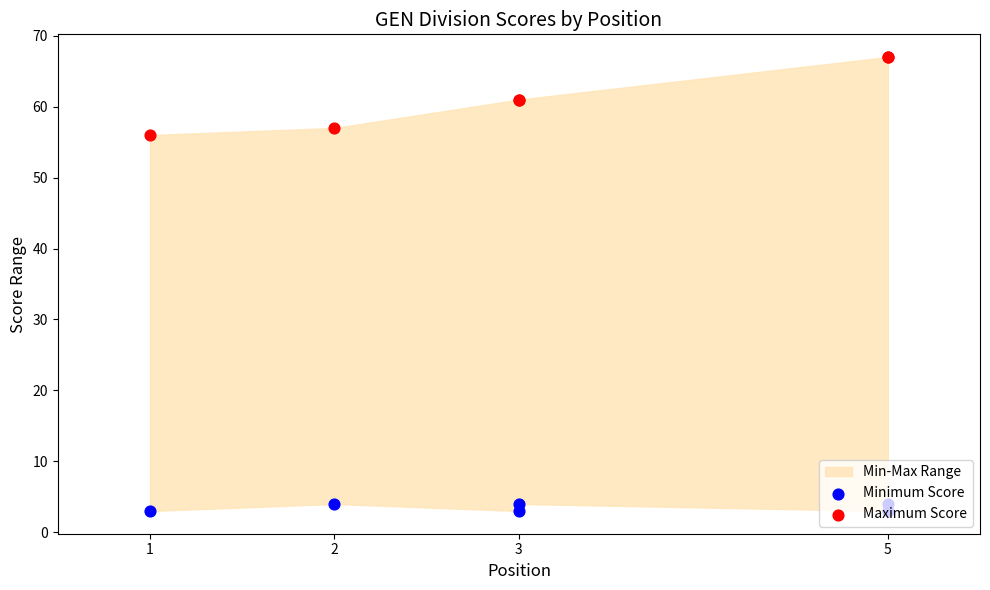

At which category is the sum across all series the highest?

5